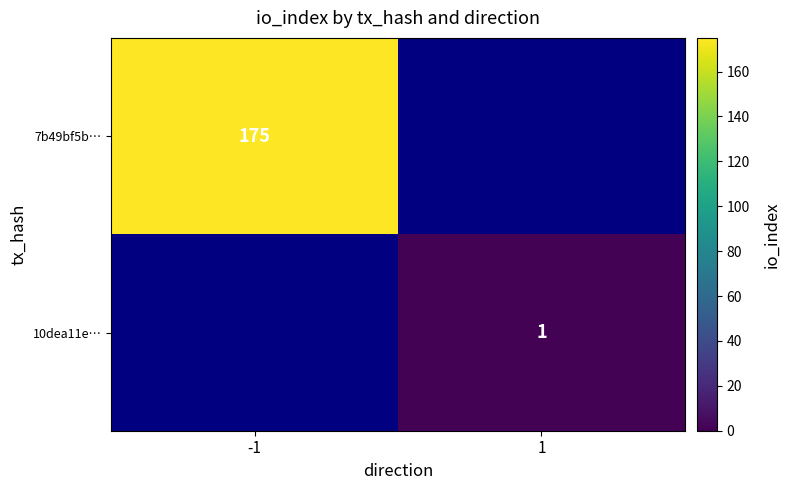

True or false: 7b49bf5b… has a value of 175 at -1.

True